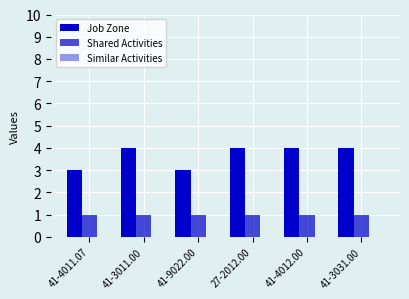

What is the total value across all series at 41-3031.00?

5